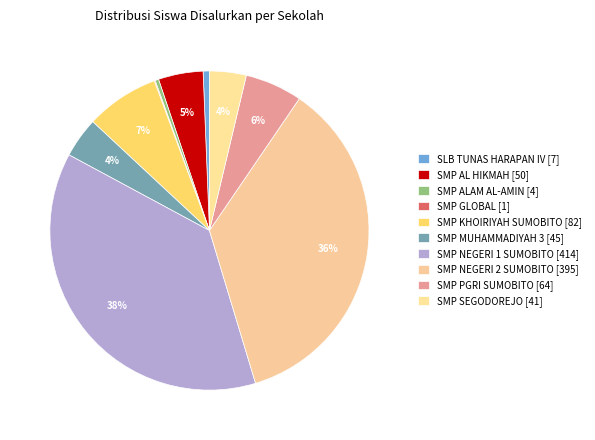

True or false: SMP KHOIRIYAH SUMOBITO accounts for 7% of the total.

True